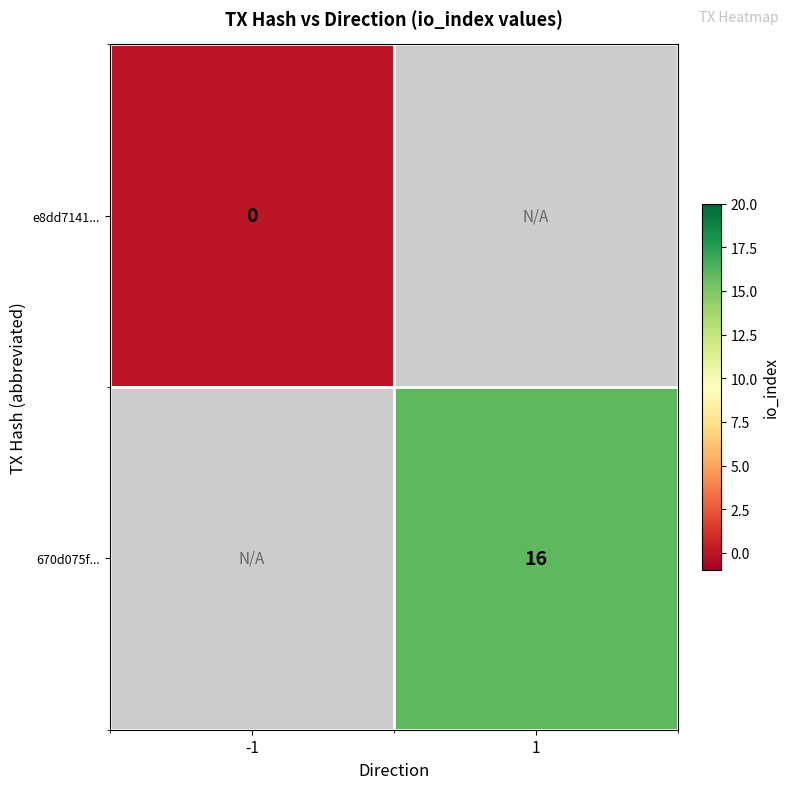

The 670d075f... series shows 11 at 1. True or false?

False